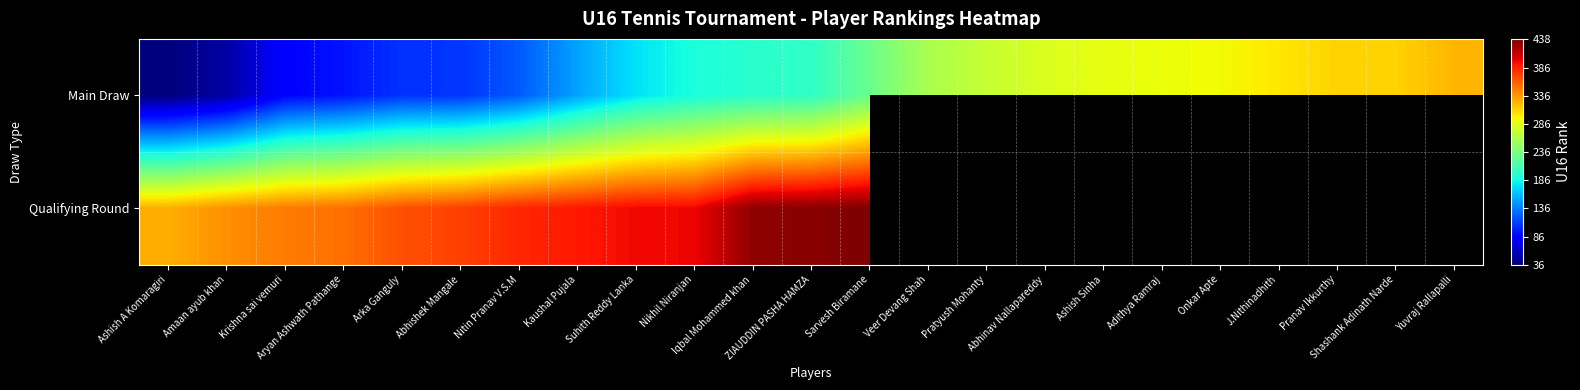

Count the number of categories in the chart.

23